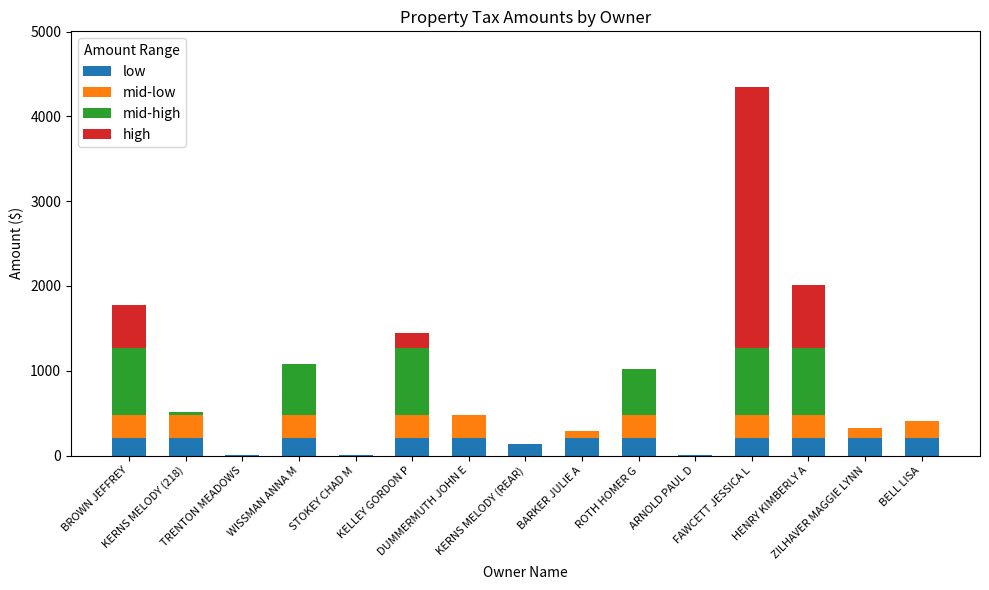

What is the maximum value for low?

209.7